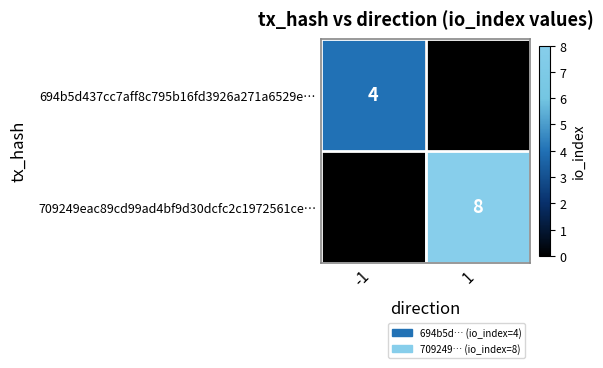

The value of 709249eac89cd99ad4bf9d30dcfc2c1972561ce… at 1 is 8. True or false?

True